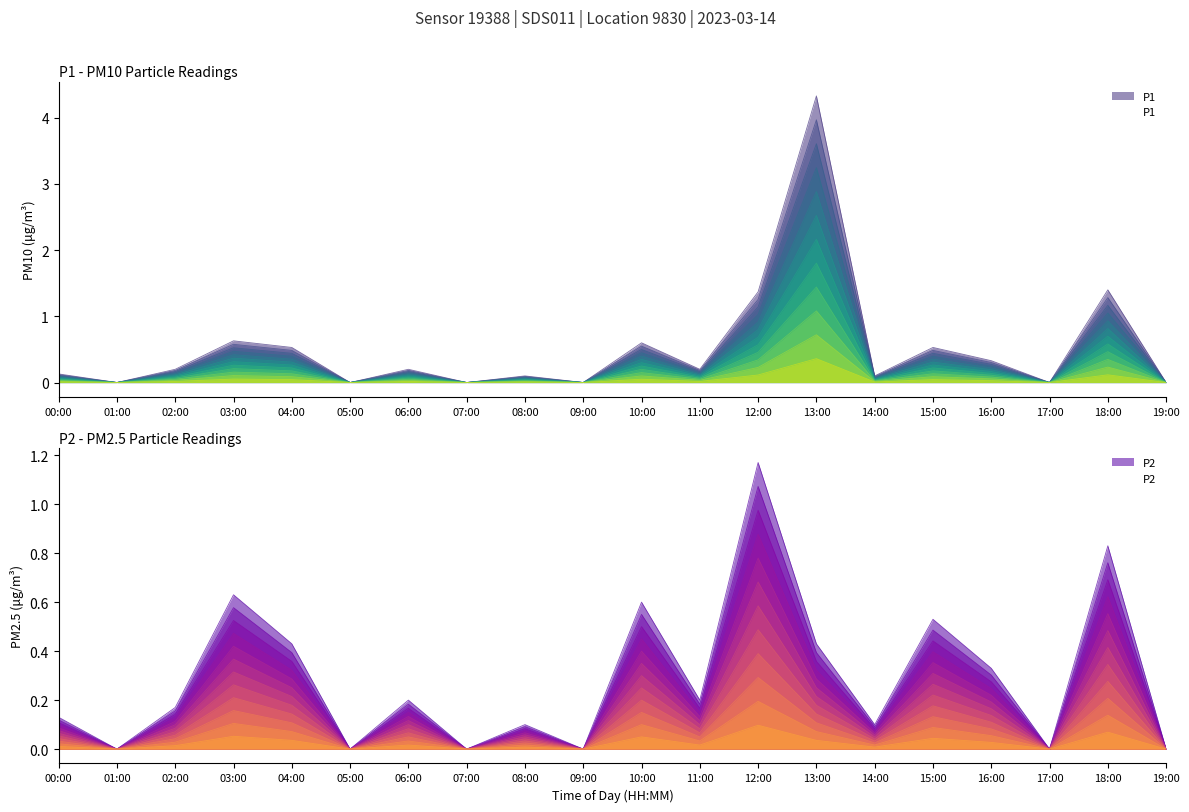

Which category has the lowest value across all series?

01:00